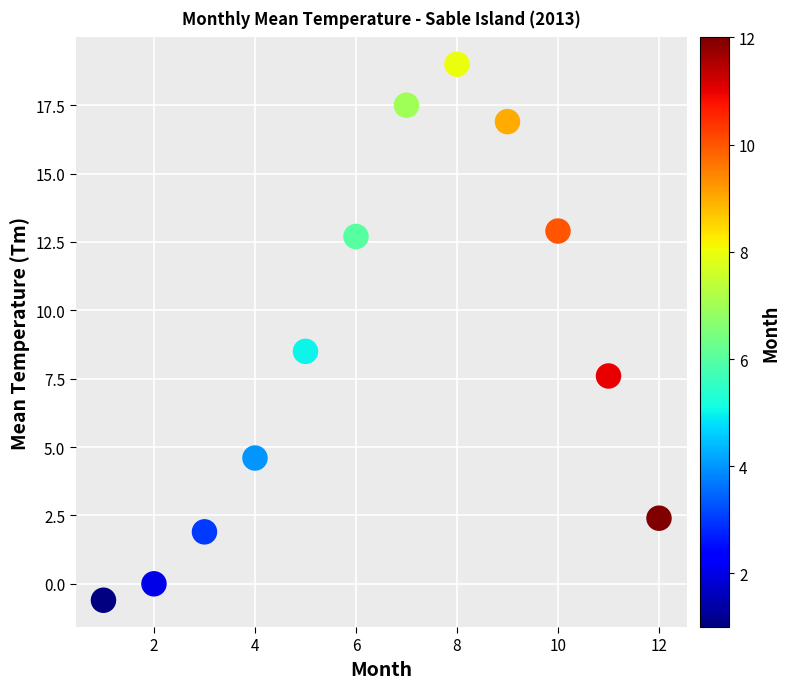

What is the range of X values (max minus min)?

11.0